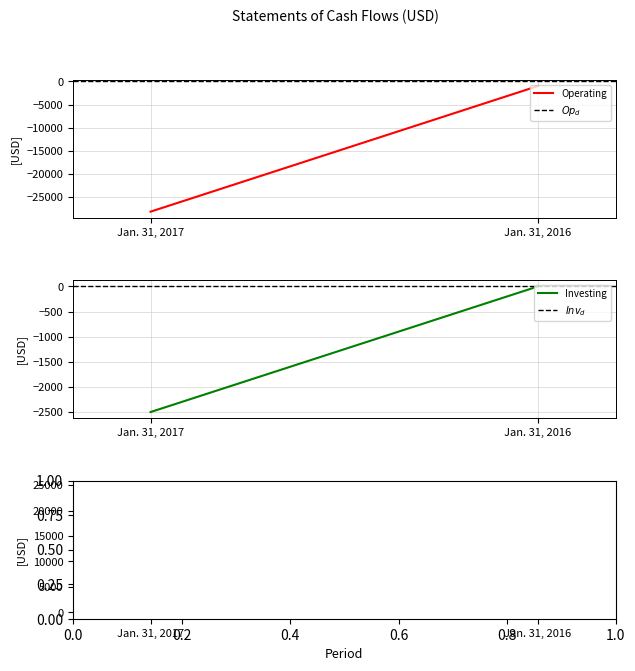

Between Jan. 31, 2017 and Jan. 31, 2016, which series saw the biggest shift?

Net cash used in operating activities